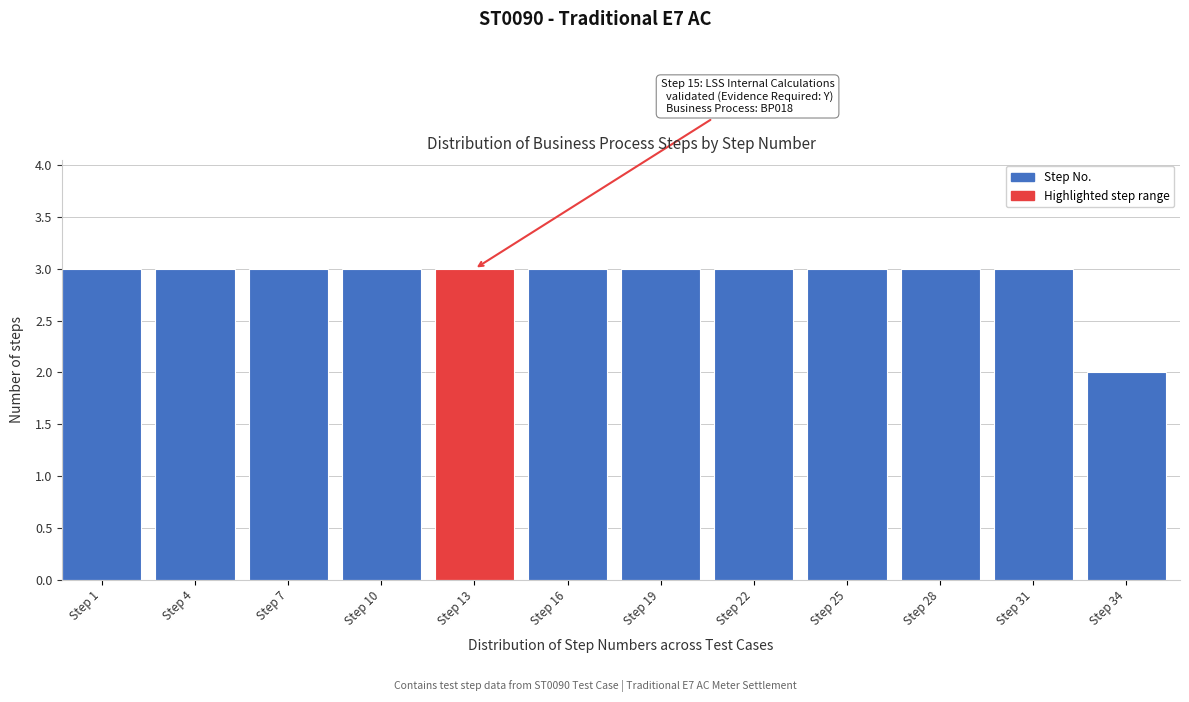

Reading right to left, transcribe all the data shown in this chart.

Step 34=2	Step 31=3	Step 28=3	Step 25=3	Step 22=3	Step 19=3	Step 16=3	Step 13=3	Step 10=3	Step 7=3	Step 4=3	Step 1=3